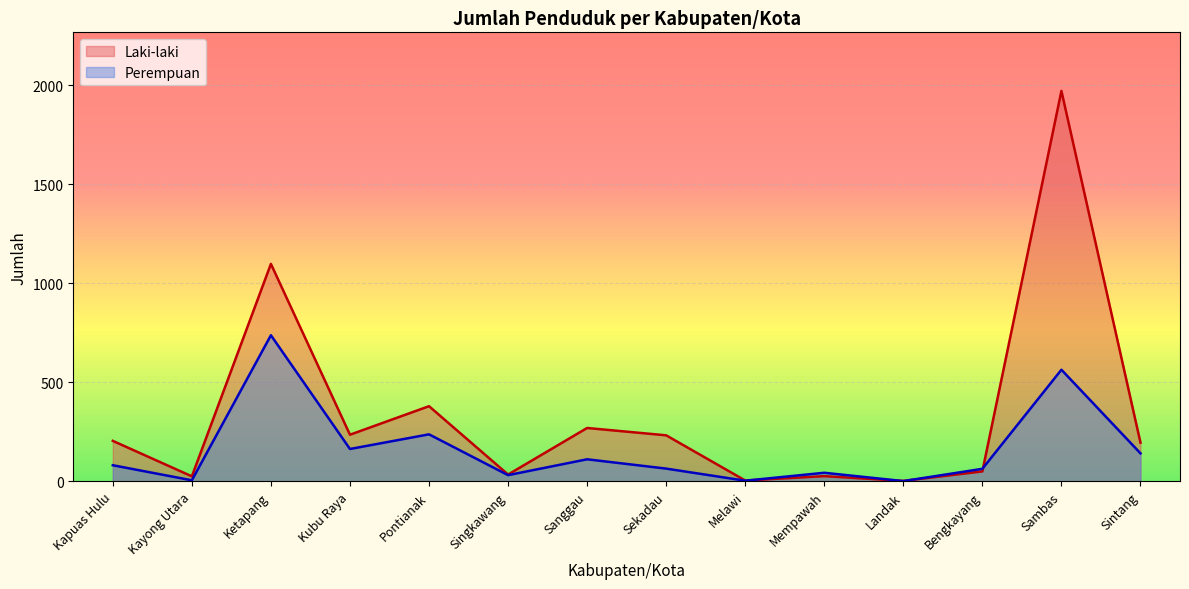

What is the greatest value displayed?

1971